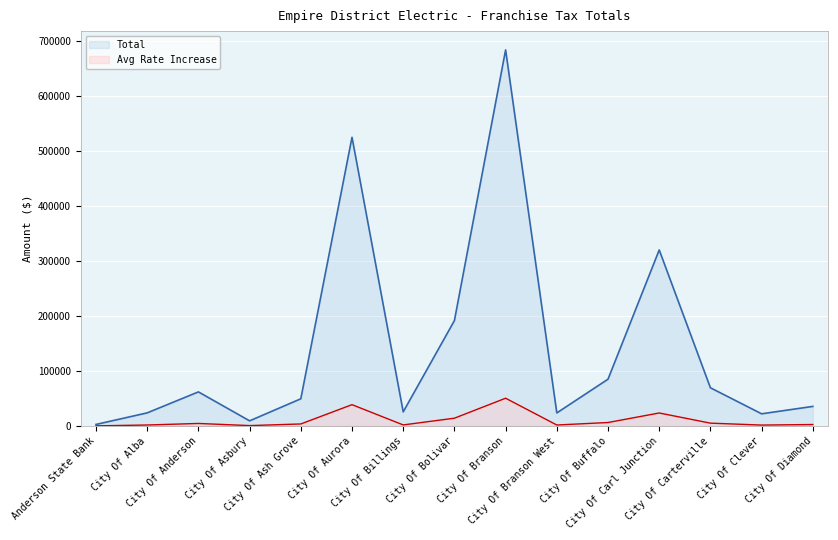

The Avg Rate Increase series shows 4567.4 at City Of Anderson. True or false?

True